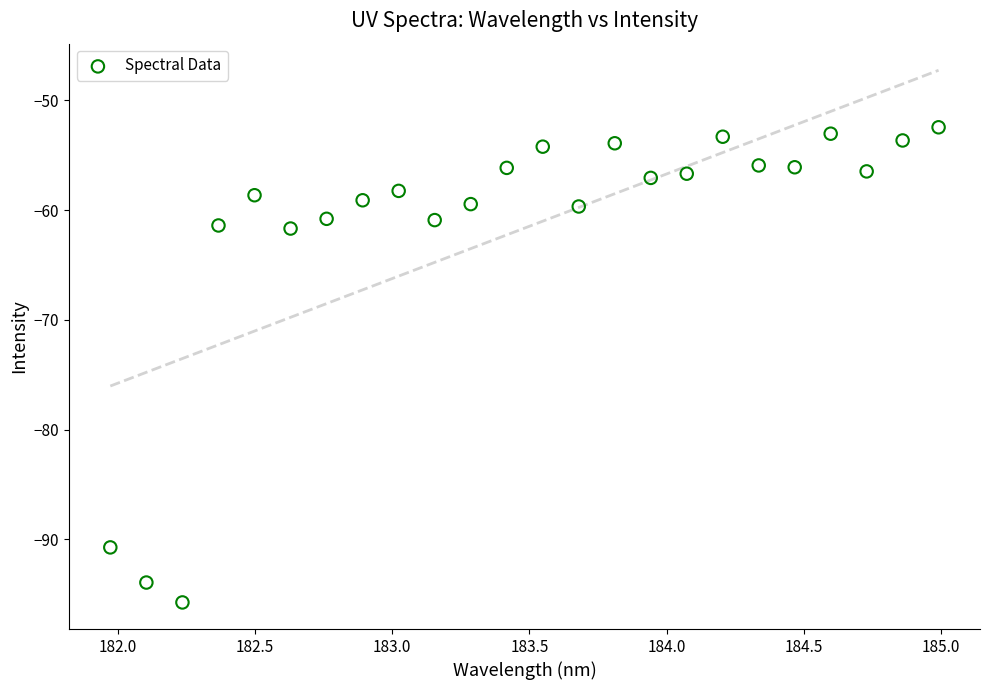

What is the range of Y values (max minus min)?

43.3